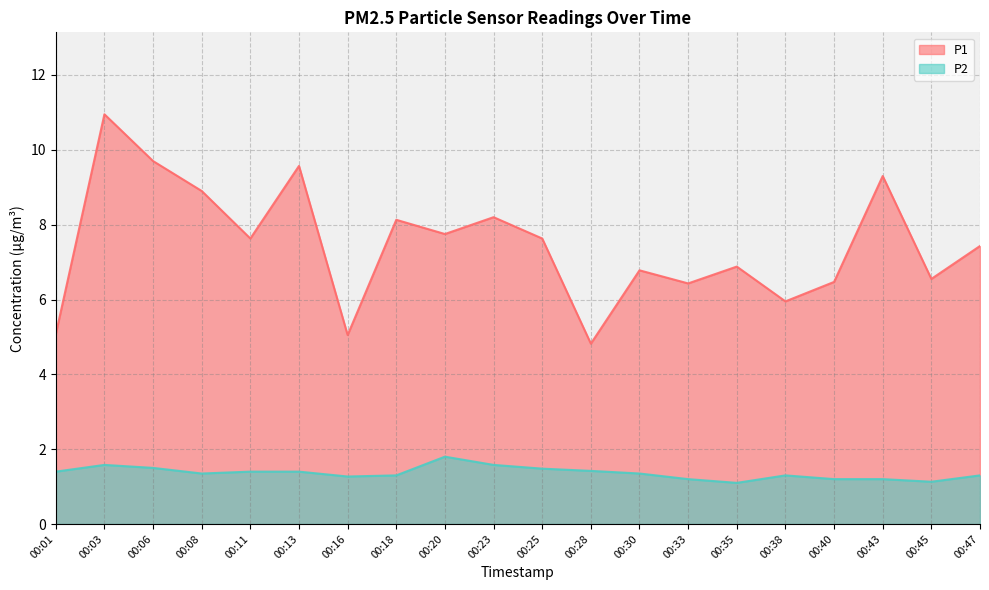

At 00:18, list the series in order from smallest to largest.

P2, P1